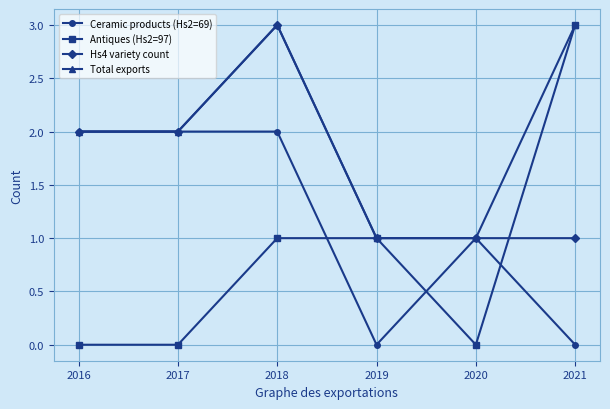

List the series in order of their overall mean, highest first.

Total exports, Hs4 variety count, Ceramic products (Hs2=69), Antiques (Hs2=97)